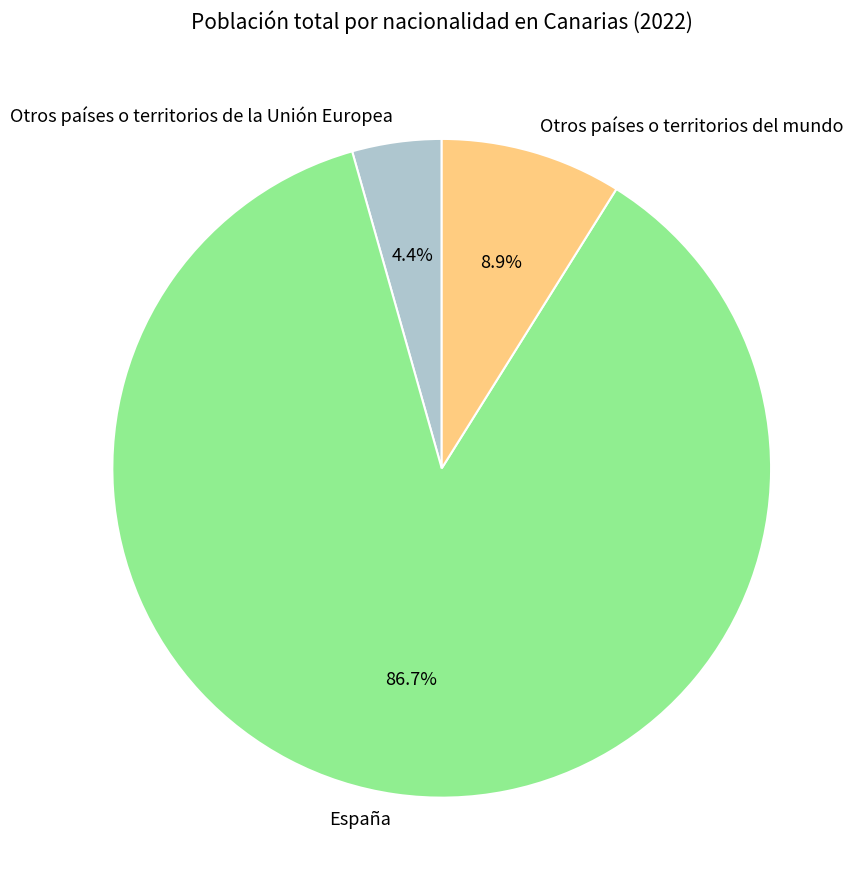

What percentage do España and Otros países o territorios del mundo together represent?

95.6%